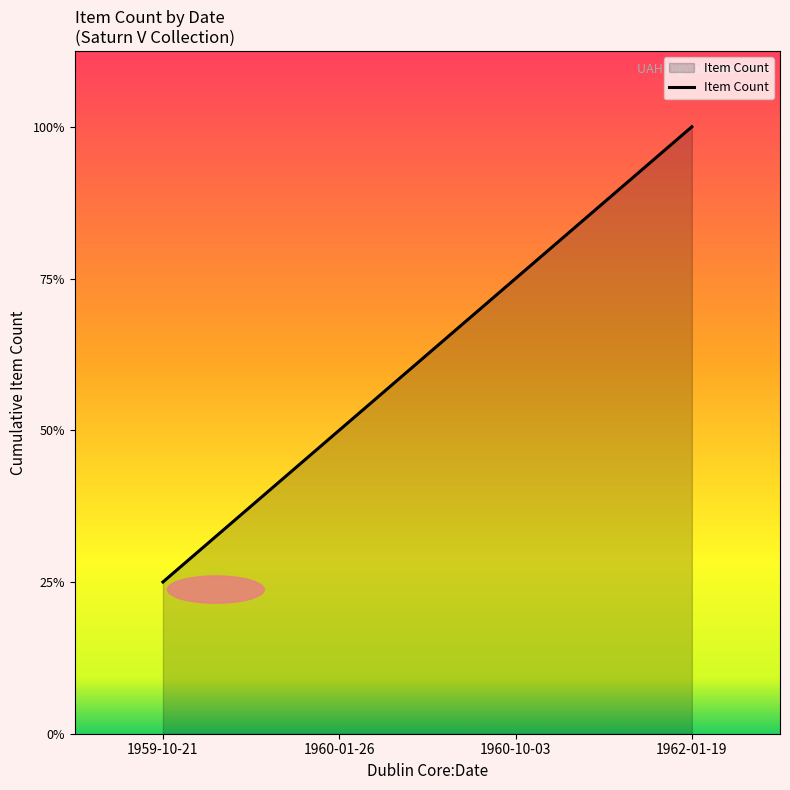

Reading left to right, list all the values displayed in this chart.

1	2	3	4